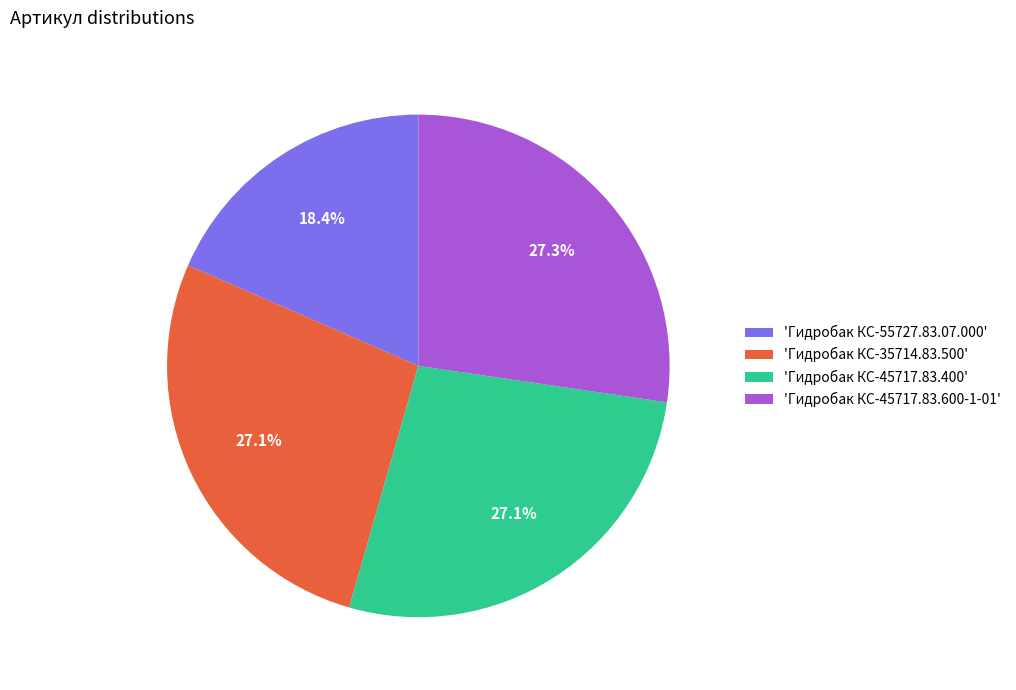

Between 'Гидробак КС-55727.83.07.000' and 'Гидробак КС-45717.83.400', which is larger?

'Гидробак КС-45717.83.400'